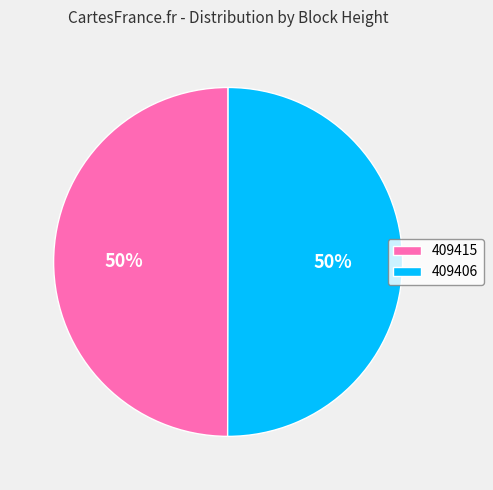

What percentage is the 409406 slice, to the nearest percent?

50%